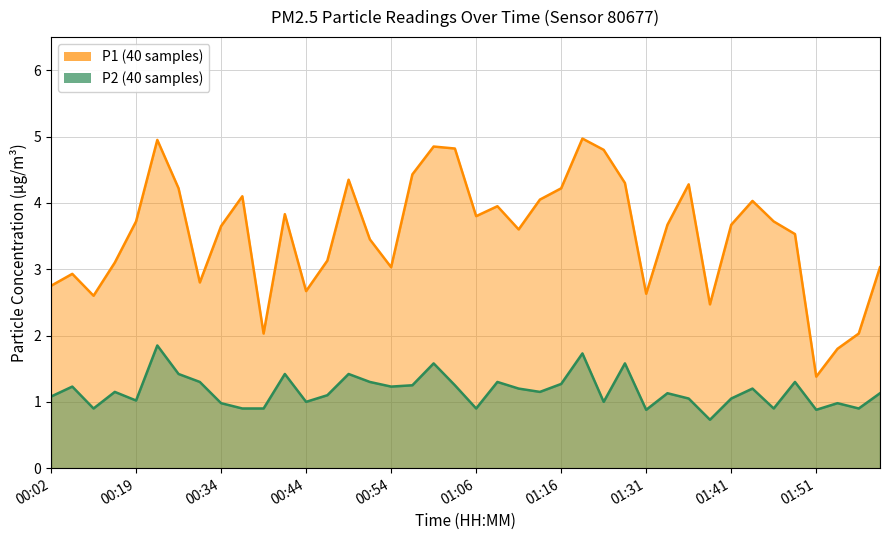

Is the value of P1 at 01:08 greater than the value of P2 at 00:44?

Yes